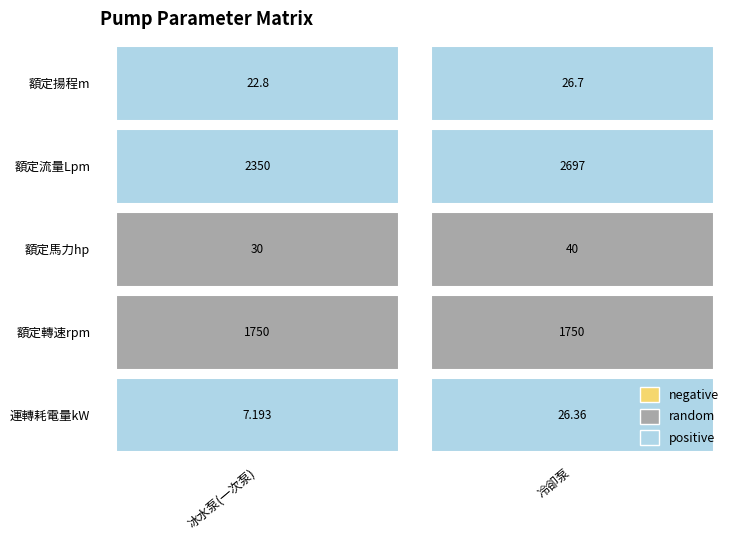

Reading left to right, list all the values displayed in this chart.

額定揚程m: 22.8	26.7
額定流量Lpm: 2350.0	2697.0
額定馬力hp: 30.0	40.0
額定轉速rpm: 1750.0	1750.0
運轉耗電量kW: 7.2	26.4